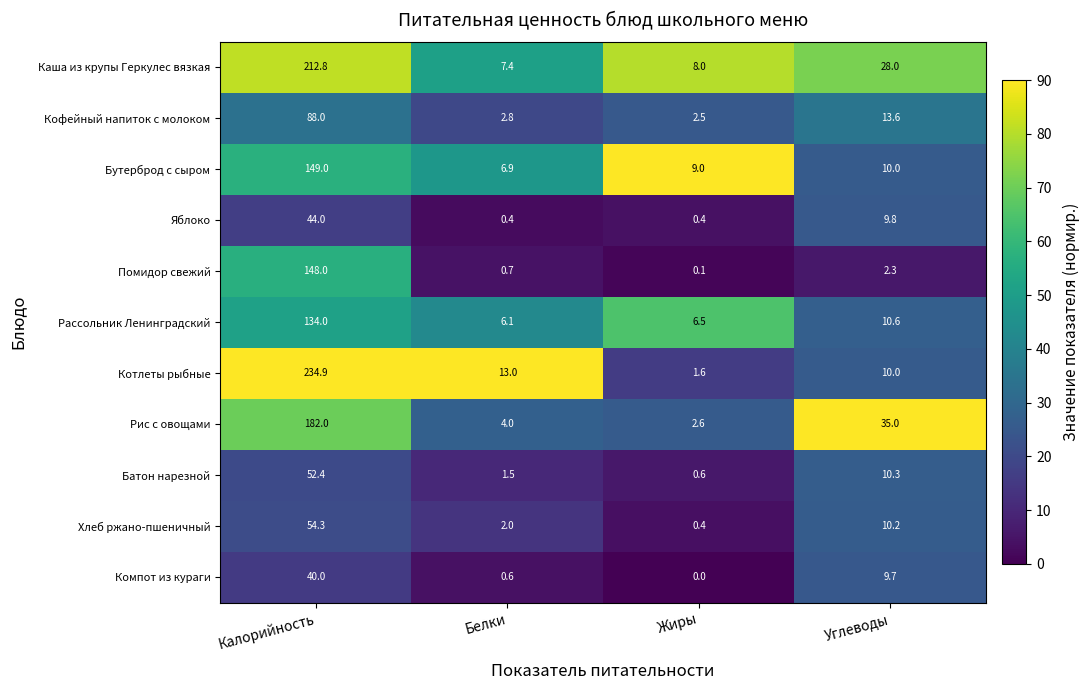

Where does the Бутерброд с сыром series first go above 10?

Калорийность